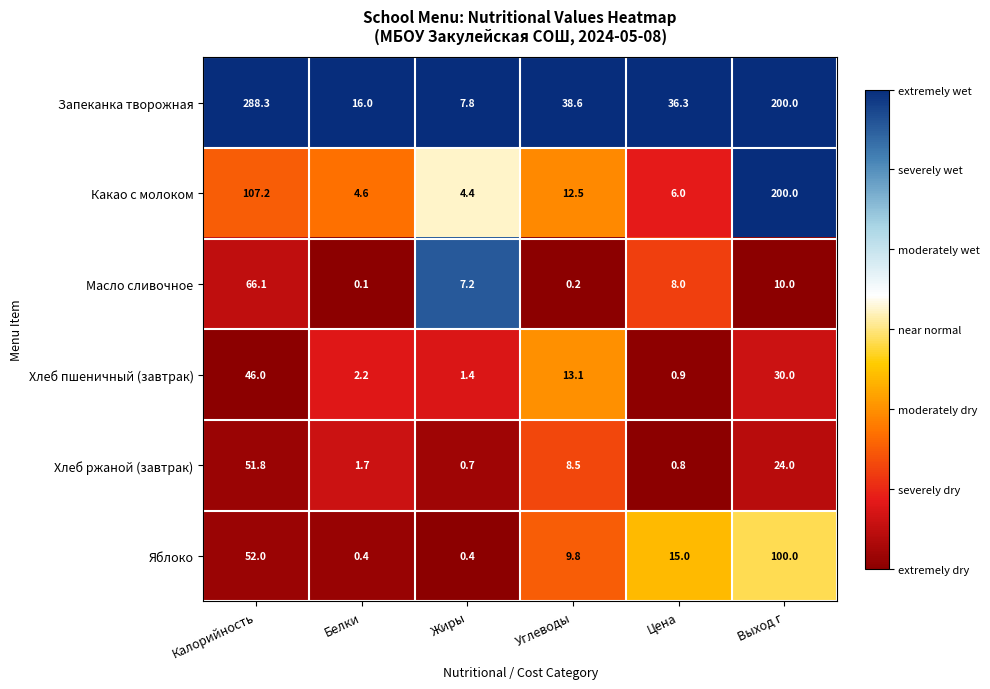

What is the maximum value shown in the chart?

288.3